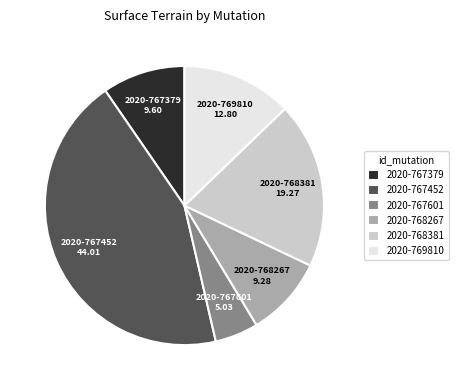

How many segments does this pie chart have?

6